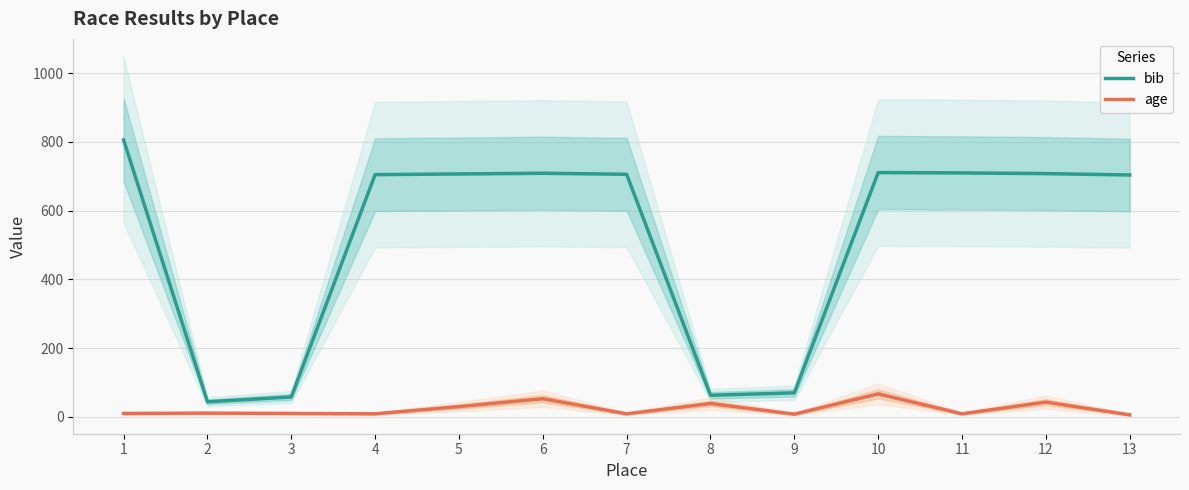

What is the value of the bib point at the 12th from the left?

708